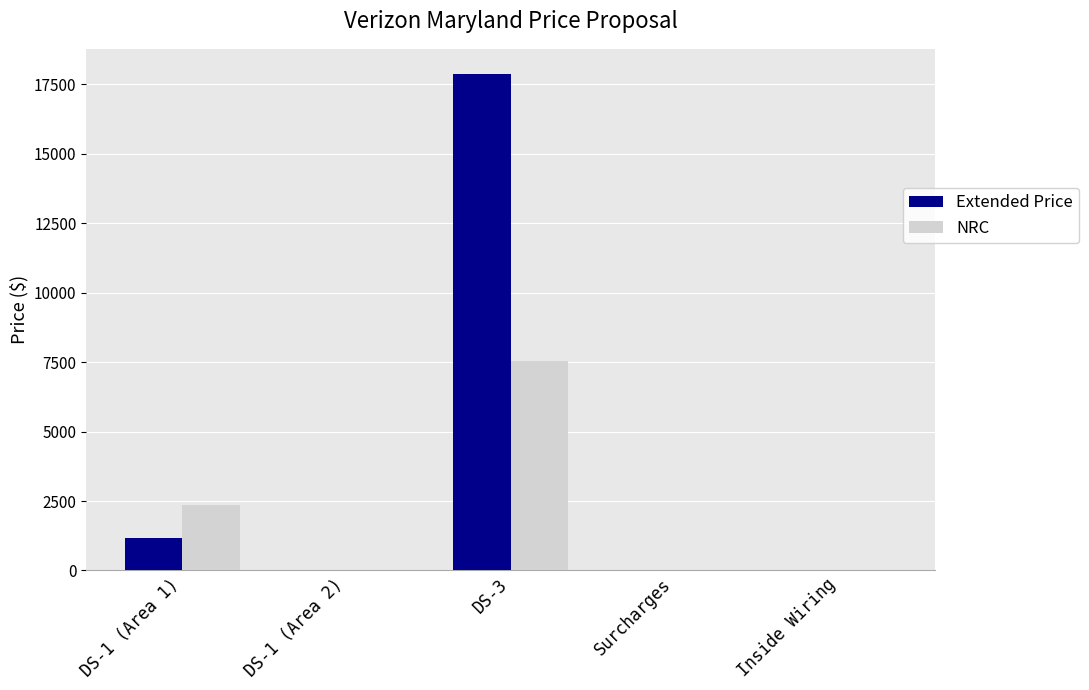

How many series are shown in this chart?

2